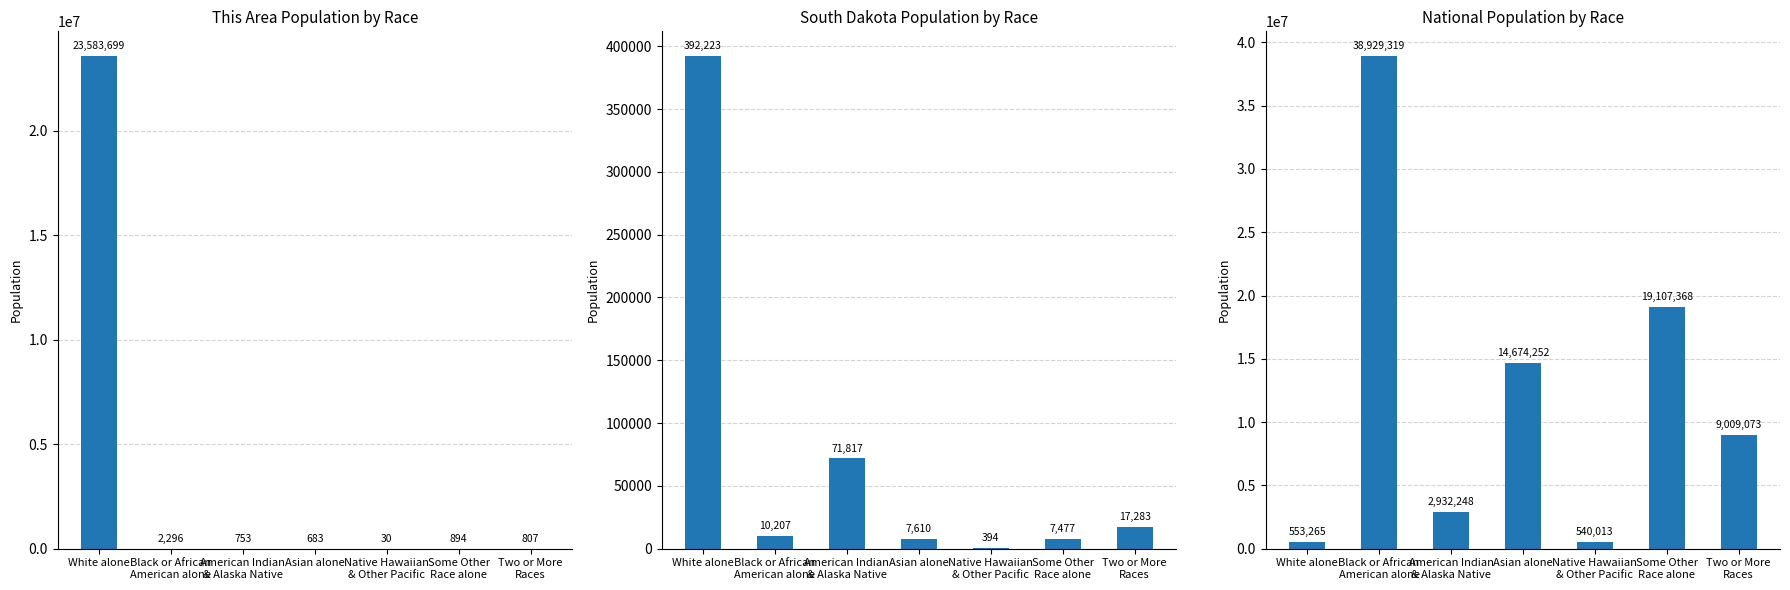

Rank the series by their maximum value, from highest to lowest.

National Population by Race, This Area Population by Race, South Dakota Population by Race